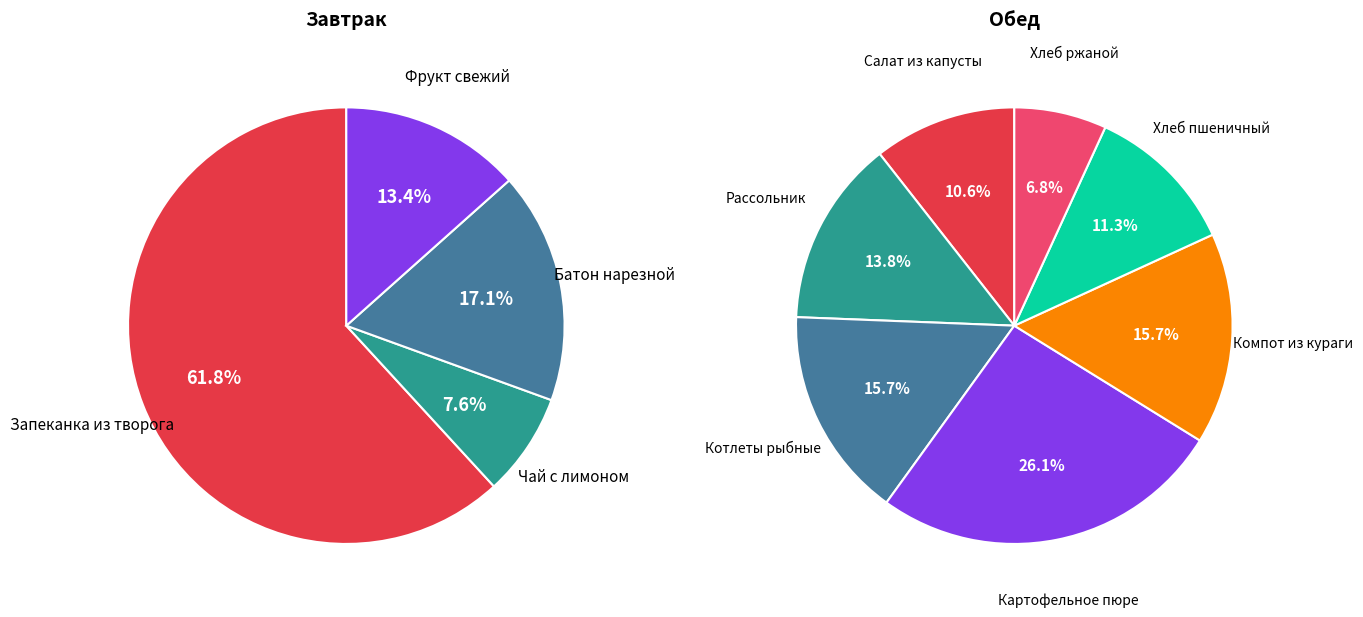

Do Рассольник and Фрукт свежий together represent more than half of the pie?

No